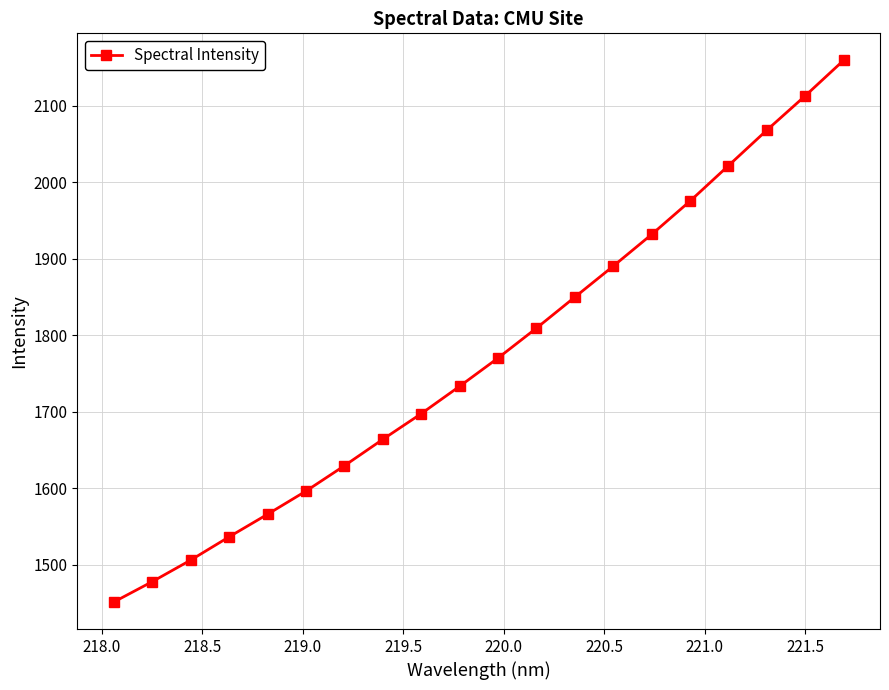

What is the value of the 14th point from the left?

1890.5